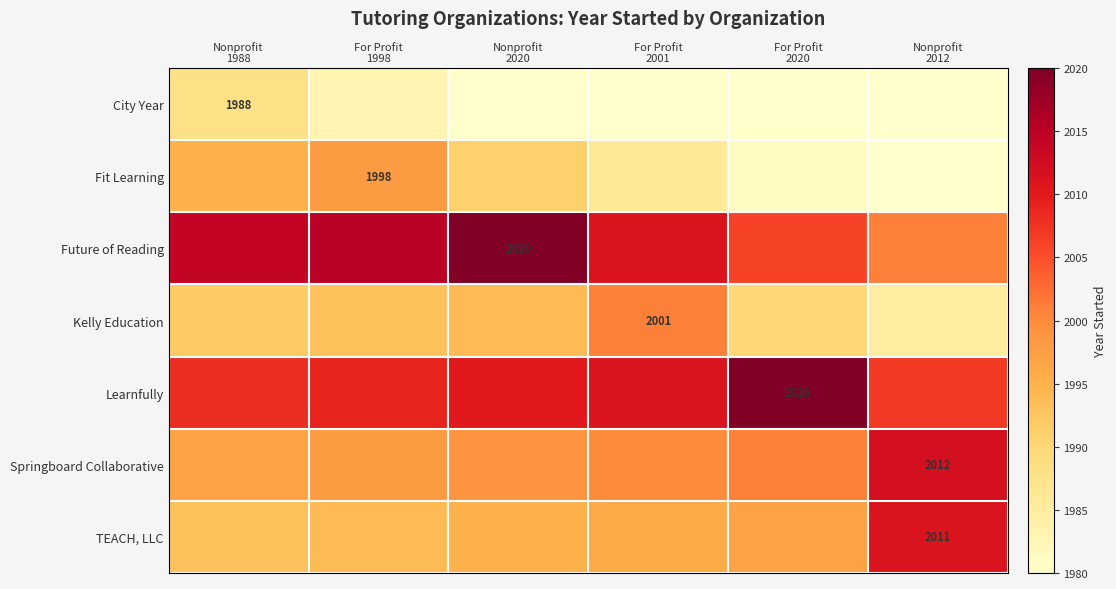

List the labels in order of Springboard Collaborative value, largest first.

Nonprofit 2012, For Profit 2020, For Profit 2001, Nonprofit 2020, For Profit 1998, Nonprofit 1988